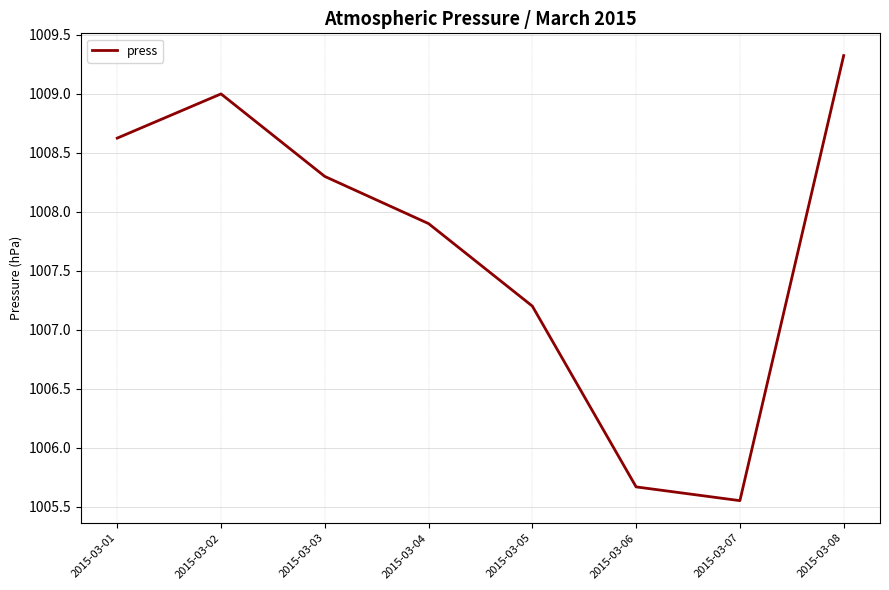

How many lines are shown in the chart?

1